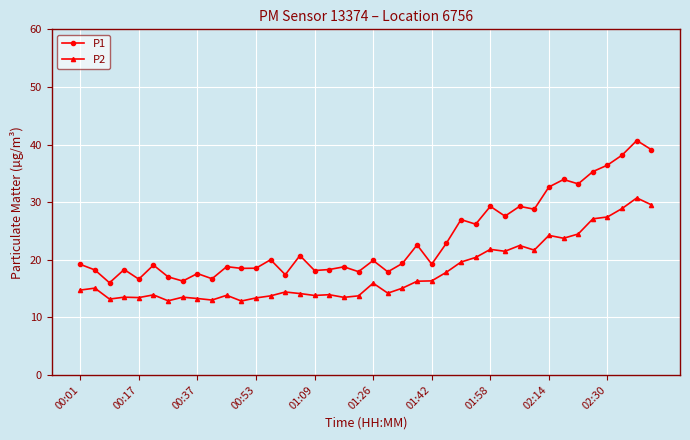

What is the value of the P1 point at the 39th from the left?

40.7